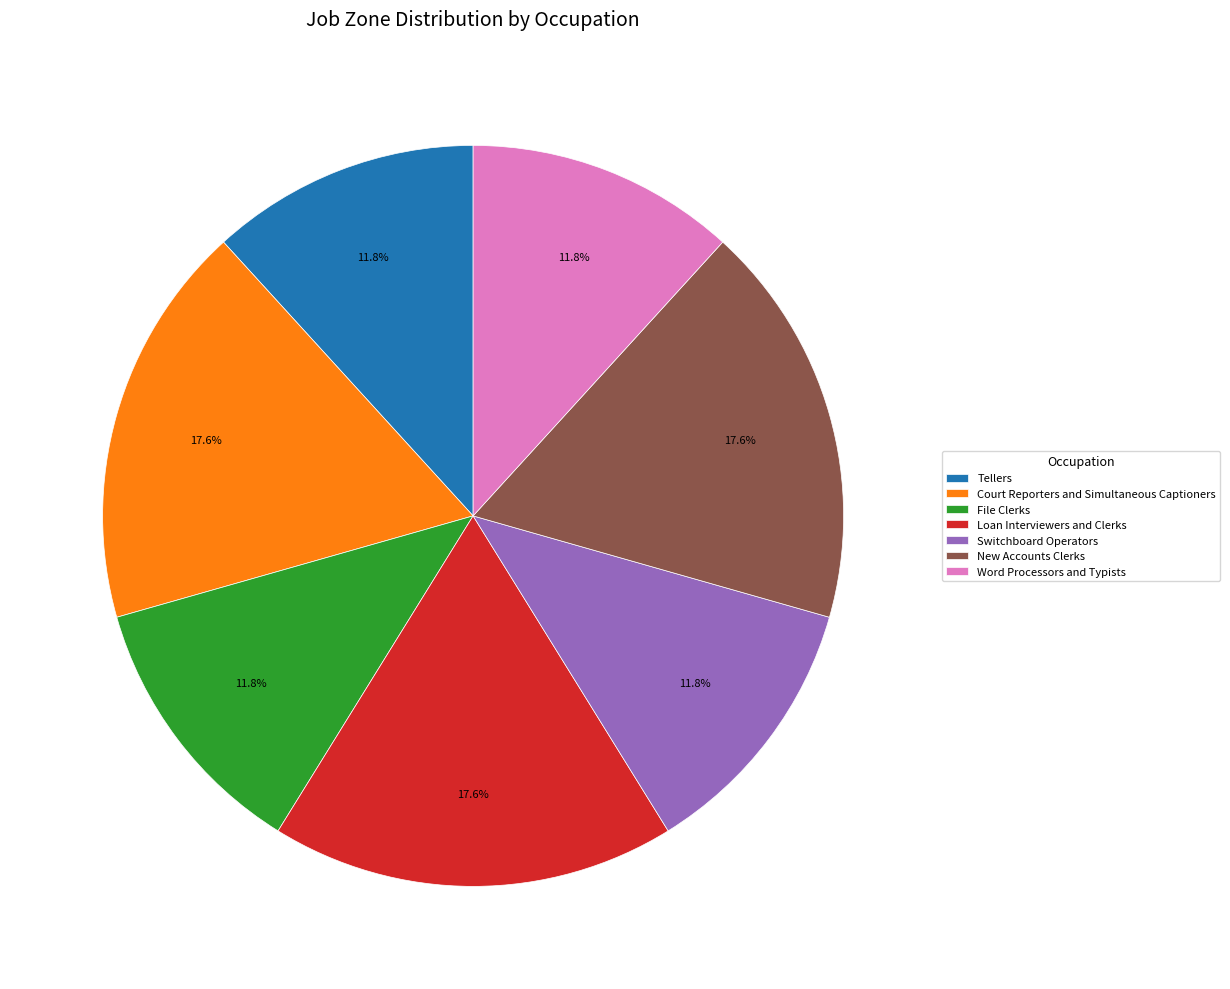

How many segments does this pie chart have?

7